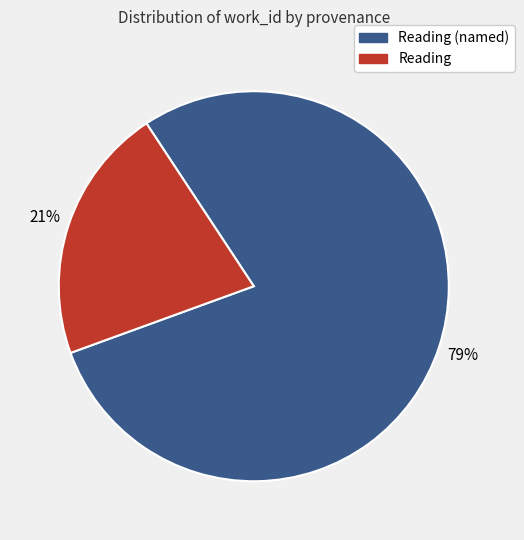

To the nearest percent, what is the average slice percentage?

50%